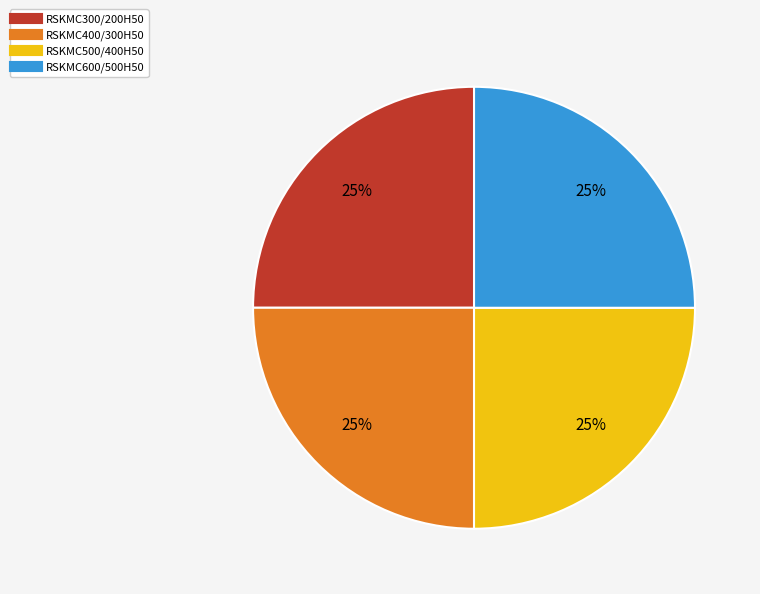

Approximately how many times larger is the value at RSKMC300/200H50 compared to RSKMC500/400H50?

1.0